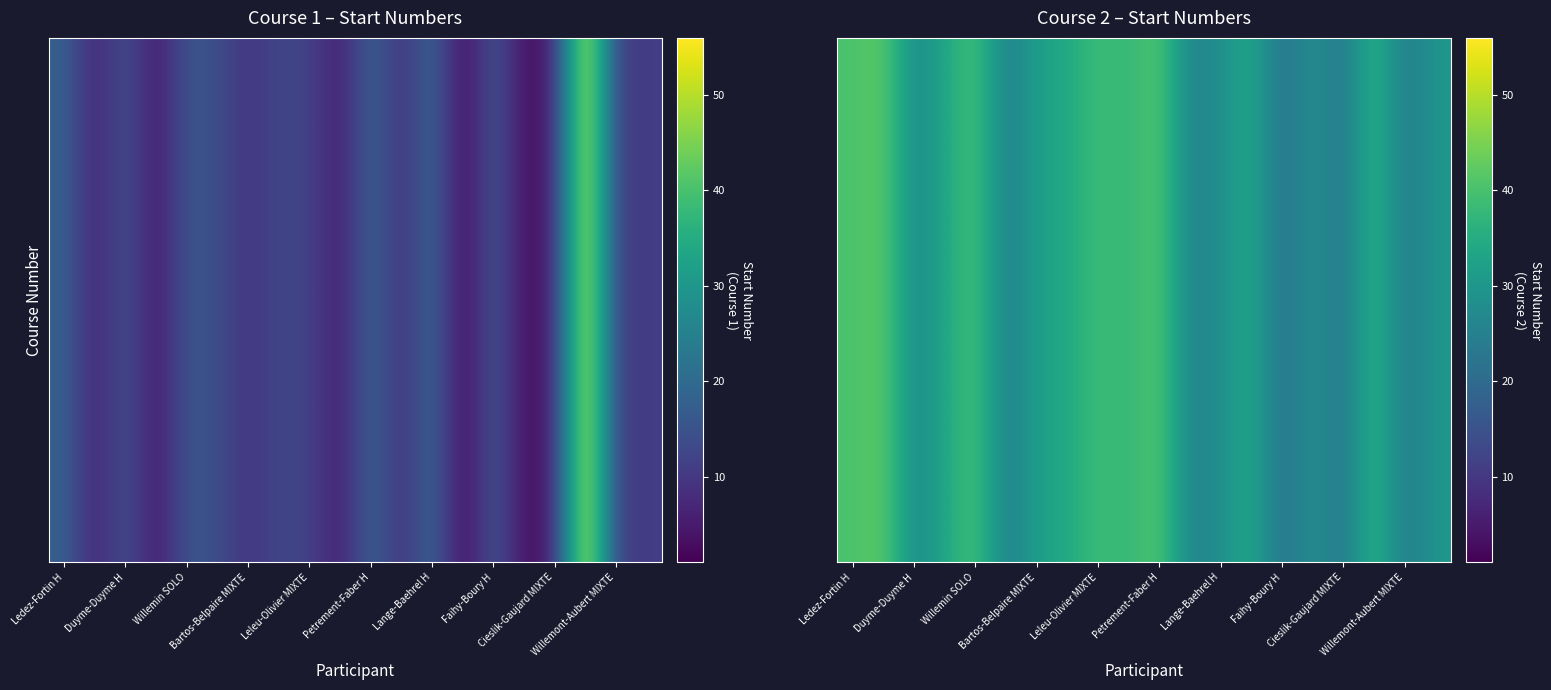

What is the greatest value displayed?

43